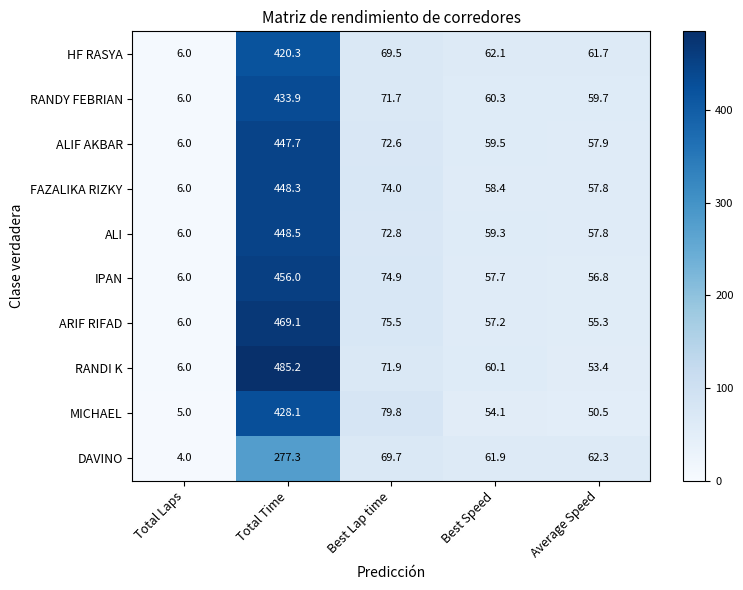

What is the maximum value shown in the chart?

485.2